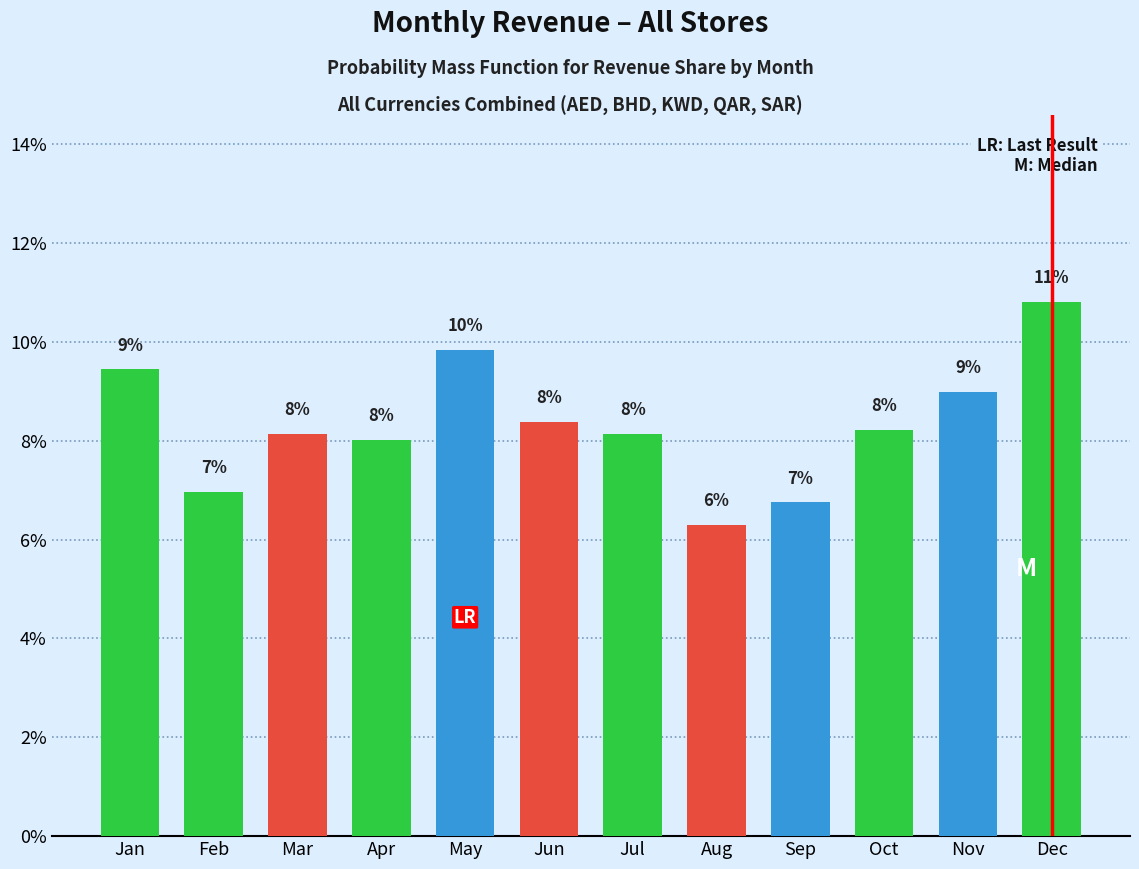

At which category does the chart reach its minimum across all series?

Aug